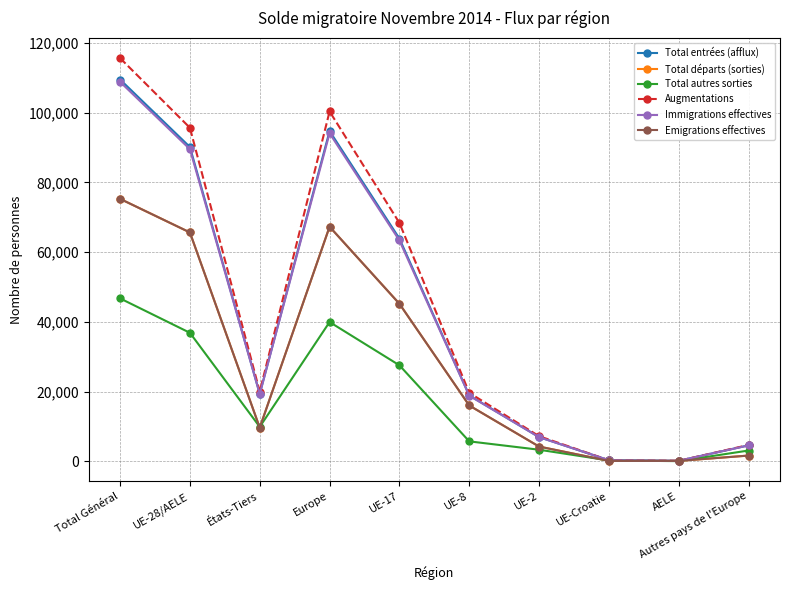

Is this an area chart (filled region under the line)?

No